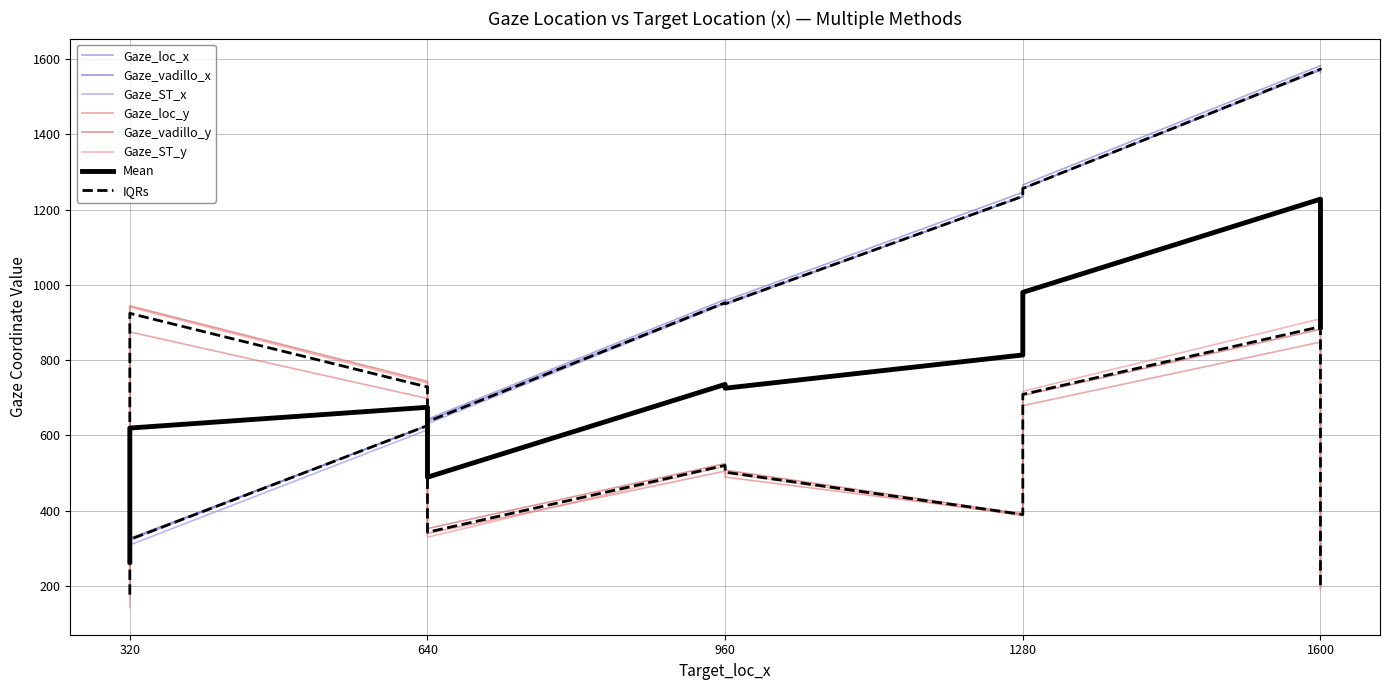

What is the label of the 7th point from the right?

960